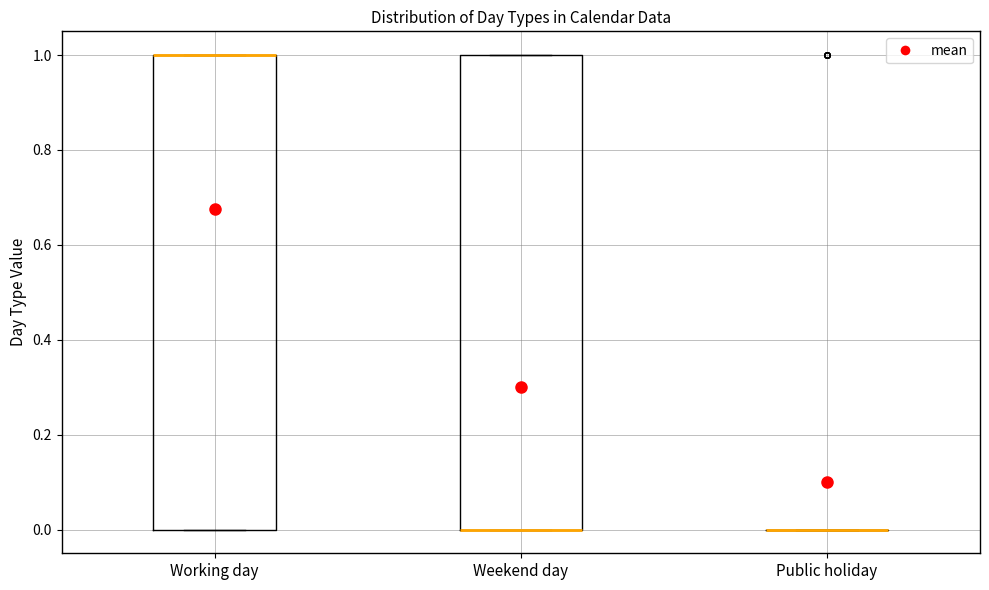

Reading left to right, read every box against the y-axis: the position of its median line, the range the box covers, and the ends of its whiskers. The values are not printed on the chart, so give them approximately, as read against the axis.

Working day: median 1 (drawn on the box's upper edge), box 0 to 1, whiskers 0 to 1
Weekend day: median 0 (drawn on the box's lower edge), box 0 to 1, whiskers 0 to 1
Public holiday: box collapsed to a line at 0, whiskers 0 to 0